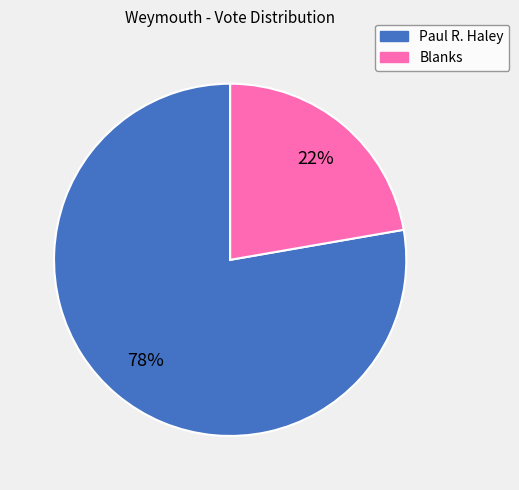

To the nearest percent, what is the average slice percentage?

50%